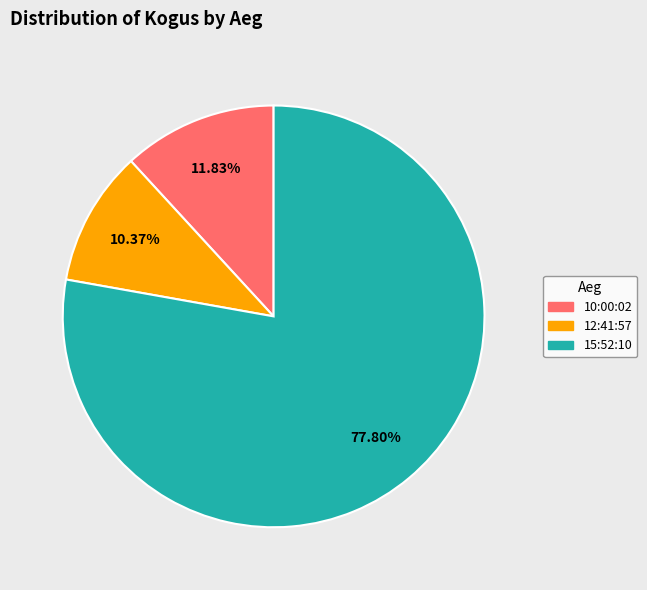

Is there any slice that represents more than half of the pie?

Yes